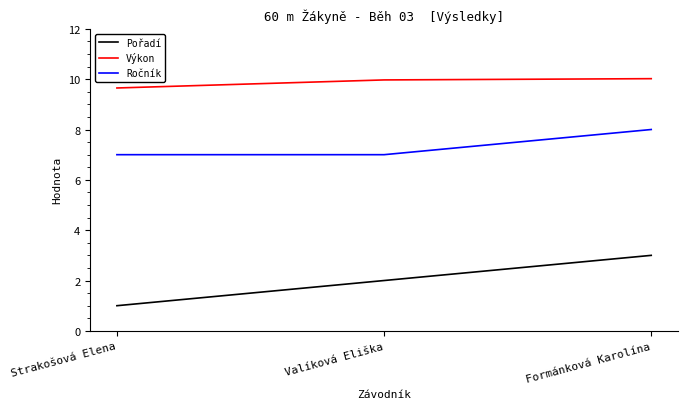

Is it true that Ročník equals 11.5 at Strakošová Elena?

False